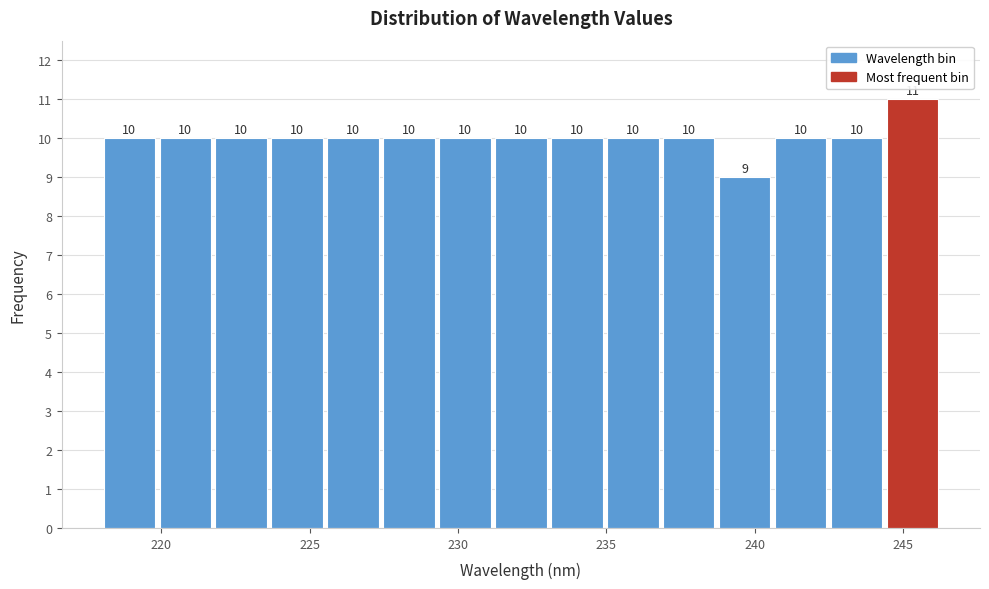

Read against the x-axis, roughly where is the centre of the tallest bar?

245.5